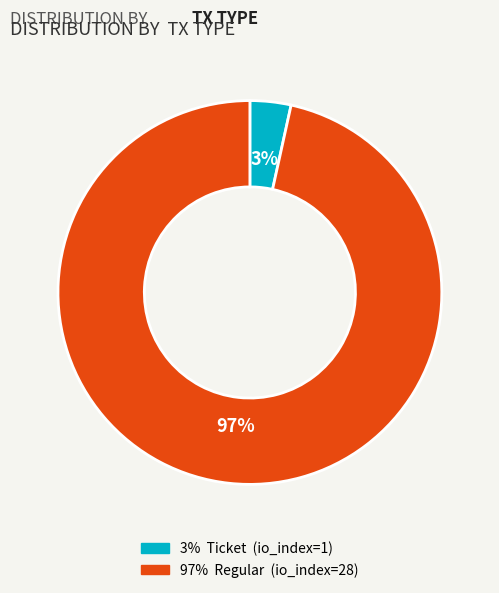

Is there any slice that represents more than half of the pie?

Yes